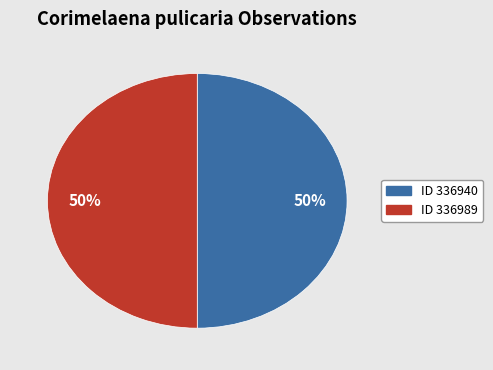

To the nearest percent, what is the average slice percentage?

50%